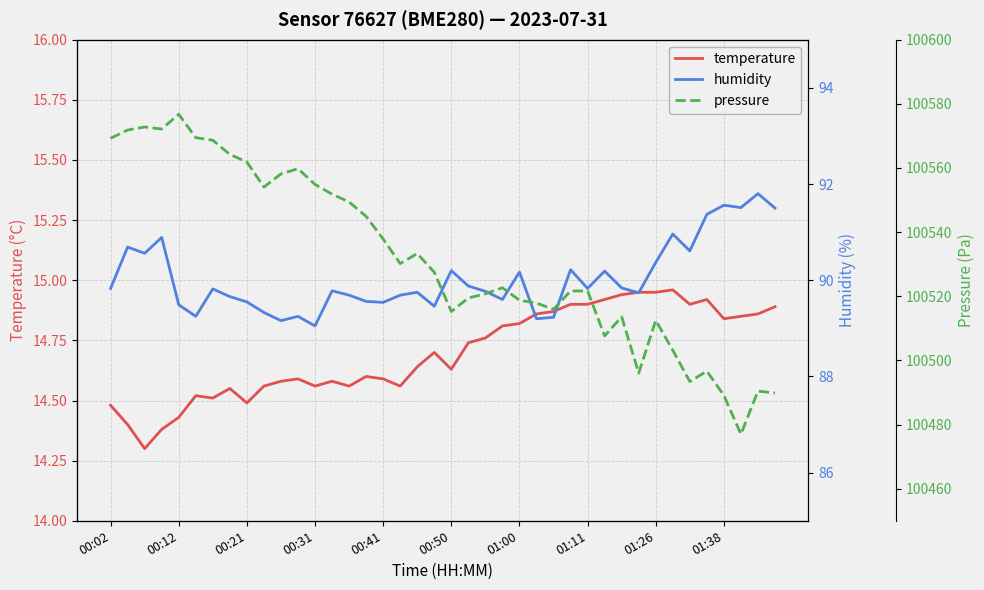

What are all the series names shown in the legend?

temperature, humidity, pressure